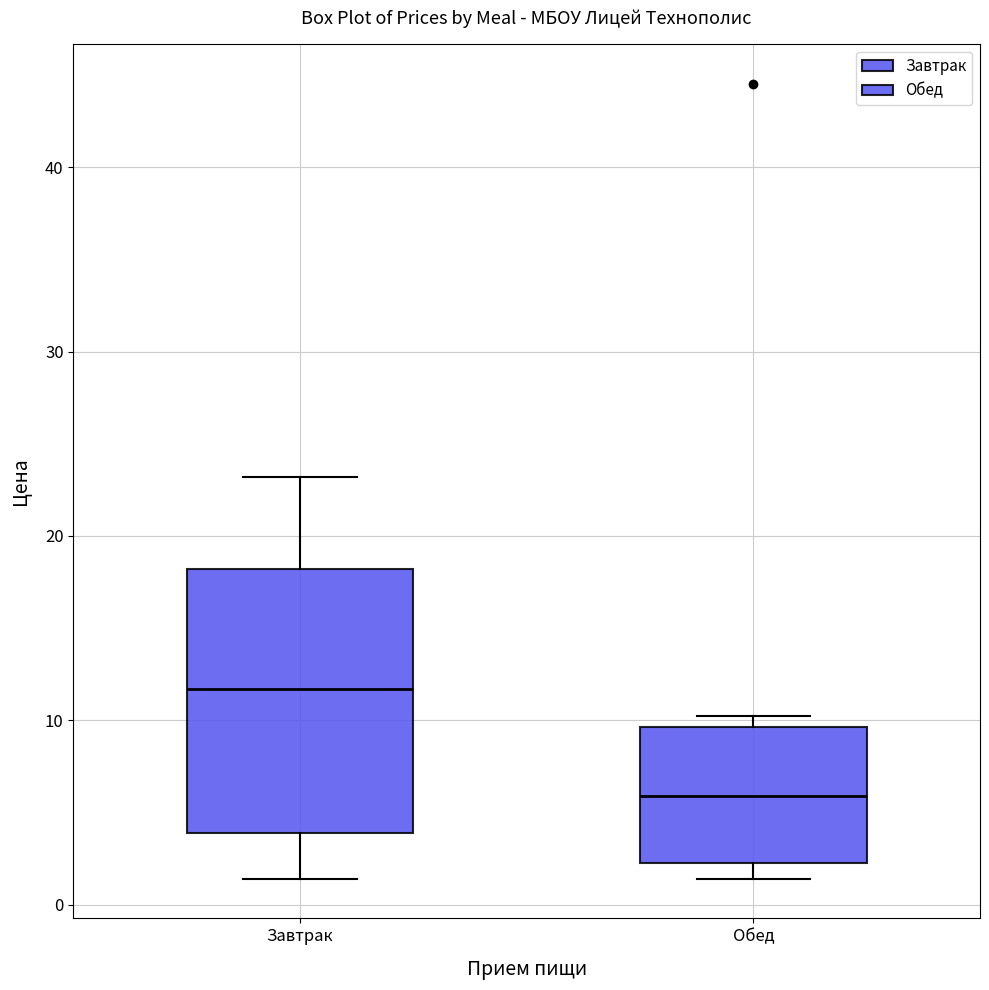

Reading left to right, transcribe this box plot: for each box, give where its median line is, the range the box spans, and where its two whiskers end, as read against the y-axis. The values are not printed on the chart, so give them approximately, as read against the axis.

Завтрак: median 12, box 4 to 18, whiskers 1 to 23
Обед: median 6, box 2 to 10, whiskers 1 to 10 (just above the box's upper edge)